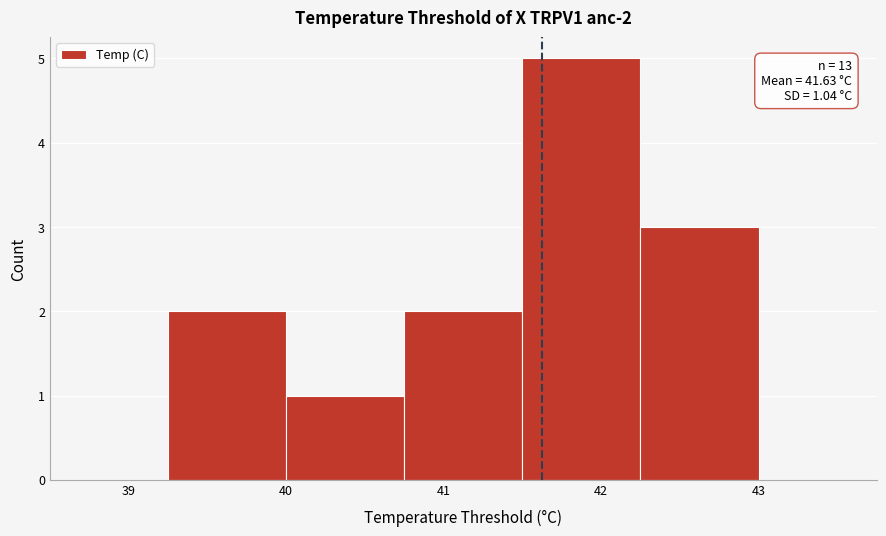

Over which range of the x-axis is the bar tallest?

41.50 to 42.25